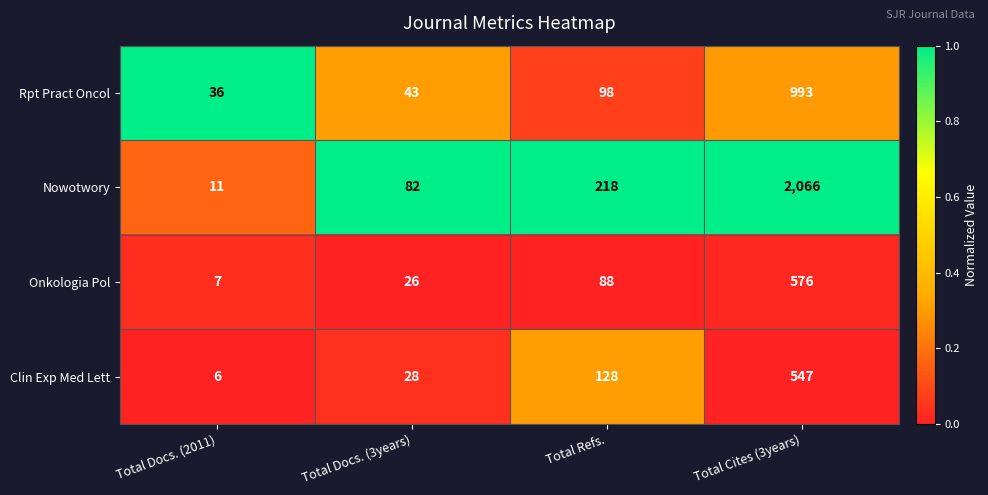

Reading left to right, extract all data points from this chart.

Rpt Pract Oncol: Total Docs. (2011)=36	Total Docs. (3years)=43	Total Refs.=98	Total Cites (3years)=993
Nowotwory: Total Docs. (2011)=11	Total Docs. (3years)=82	Total Refs.=218	Total Cites (3years)=2066
Onkologia Pol: Total Docs. (2011)=7	Total Docs. (3years)=26	Total Refs.=88	Total Cites (3years)=576
Clin Exp Med Lett: Total Docs. (2011)=6	Total Docs. (3years)=28	Total Refs.=128	Total Cites (3years)=547